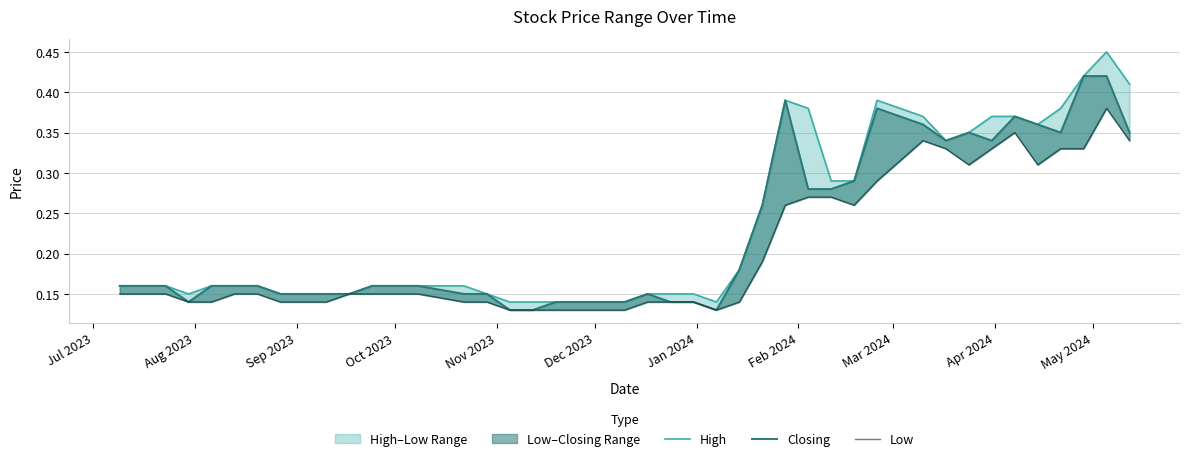

Reading right to left, extract all data points from this chart.

High: 0.4	0.5	0.4	0.4	0.4	0.4	0.4	0.3	0.3	0.4	0.4	0.3	0.3	0.4	0.4	0.3	0.2	0.1	0.1	0.1	0.1	0.1	0.1	0.1	0.1	0.1	0.1	0.2	0.2	0.2	0.1	0.1	0.1	0.2	0.2	0.2	0.1	0.2	0.2	0.2
Closing: 0.3	0.4	0.4	0.3	0.4	0.4	0.3	0.3	0.3	0.4	0.4	0.3	0.3	0.3	0.4	0.3	0.2	0.1	0.1	0.1	0.1	0.1	0.1	0.1	0.1	0.1	0.1	0.1	0.2	0.2	0.1	0.1	0.1	0.2	0.2	0.2	0.1	0.2	0.2	0.2
Low: 0.3	0.4	0.3	0.3	0.3	0.3	0.3	0.3	0.3	0.3	0.3	0.3	0.3	0.3	0.3	0.2	0.1	0.1	0.1	0.1	0.1	0.1	0.1	0.1	0.1	0.1	0.1	0.1	0.1	0.1	0.1	0.1	0.1	0.1	0.1	0.1	0.1	0.1	0.1	0.1